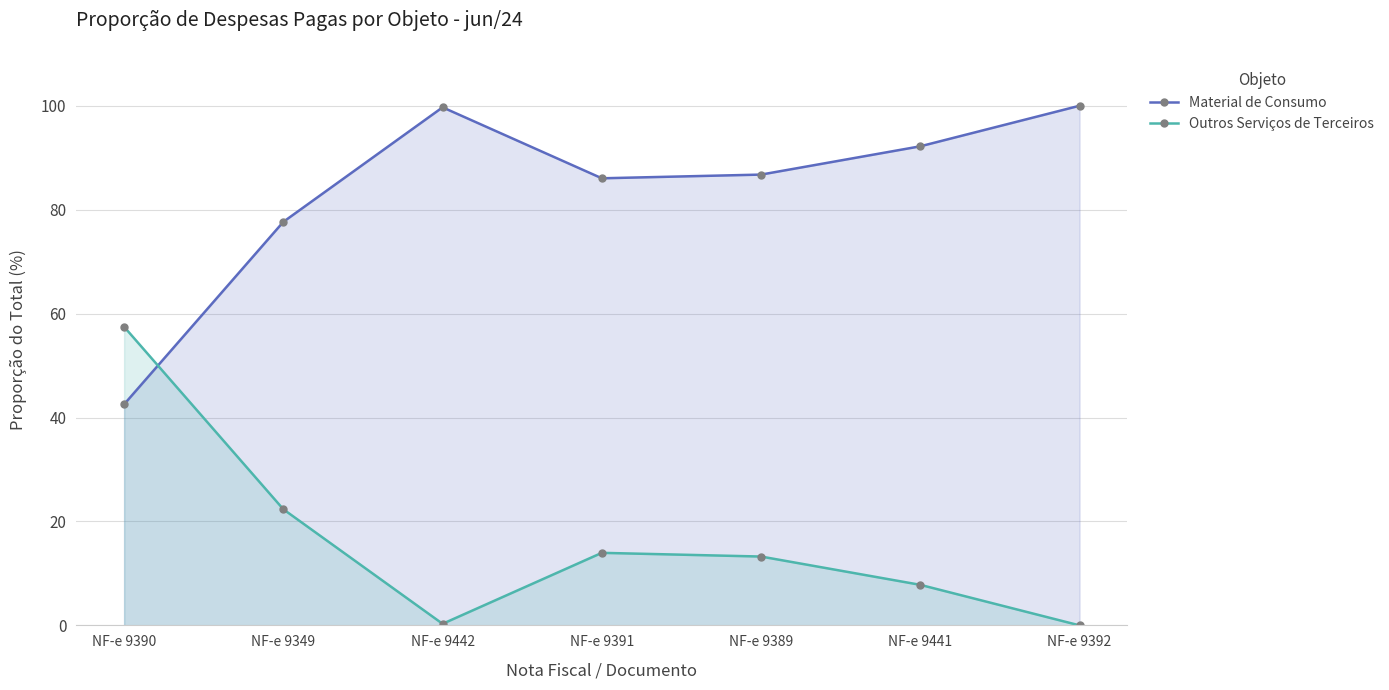

Which series has the largest total across all categories?

Material de Consumo